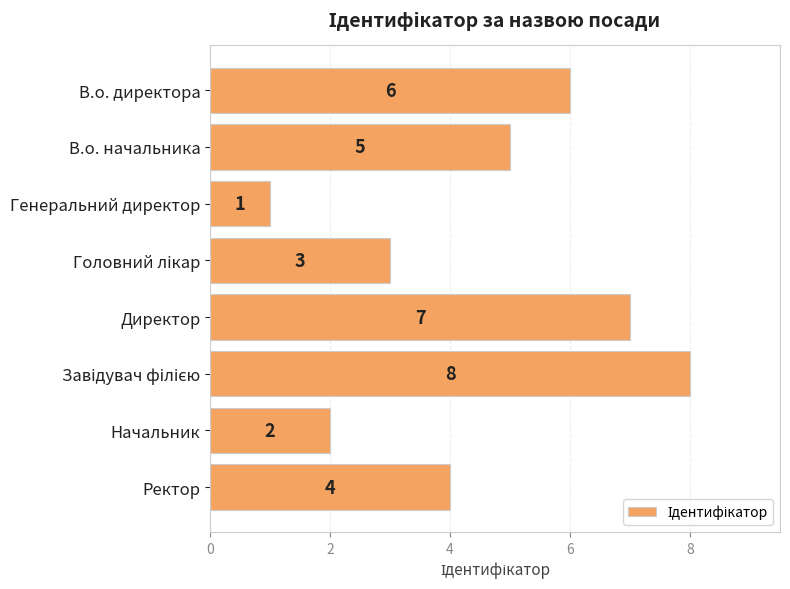

What is the label of the 7th bar from the bottom?

В.о. начальника